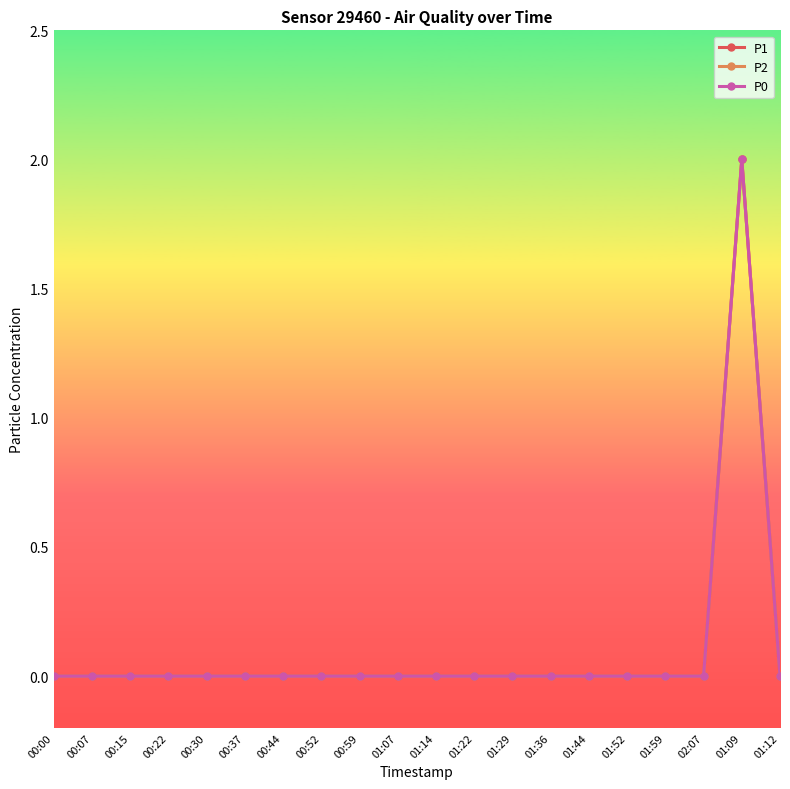

What position from the right is 01:09?

2